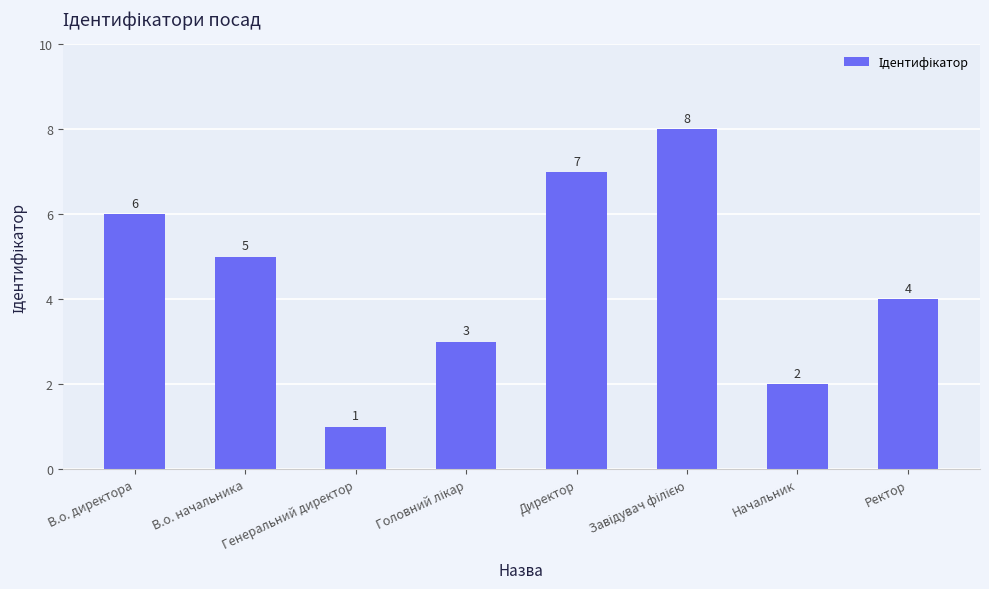

The chart shows a value of 0 at Генеральний директор. True or false?

False